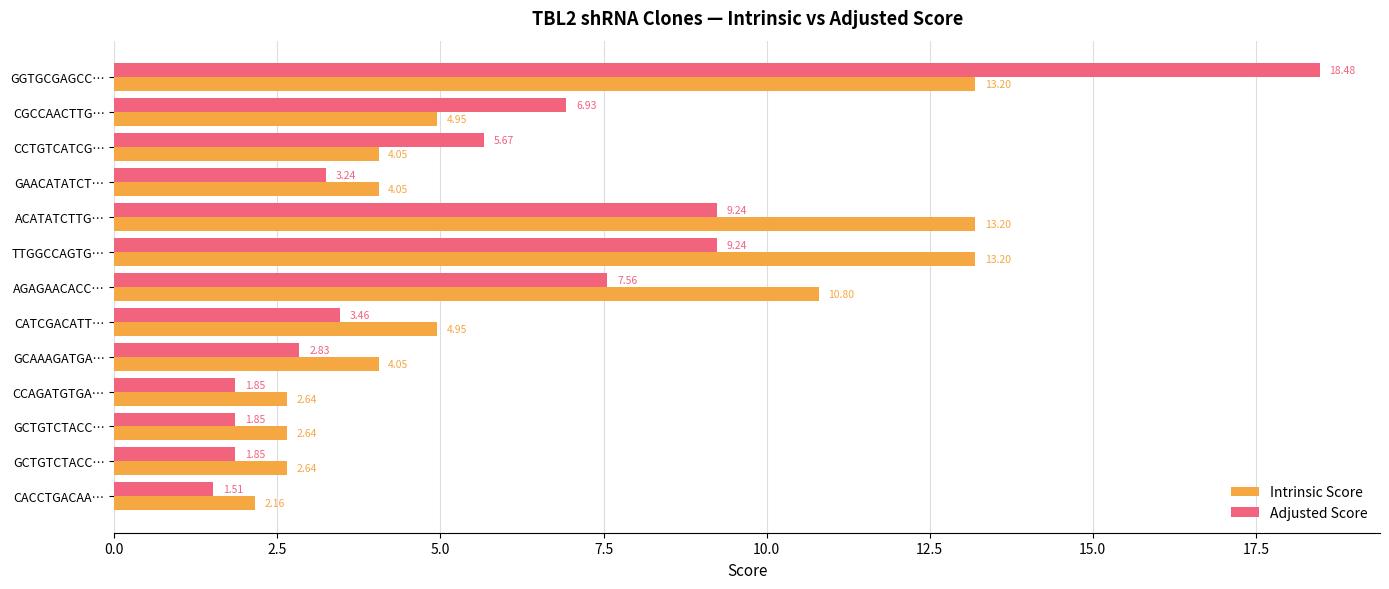

What are all the series names shown in the legend?

Intrinsic Score, Adjusted Score